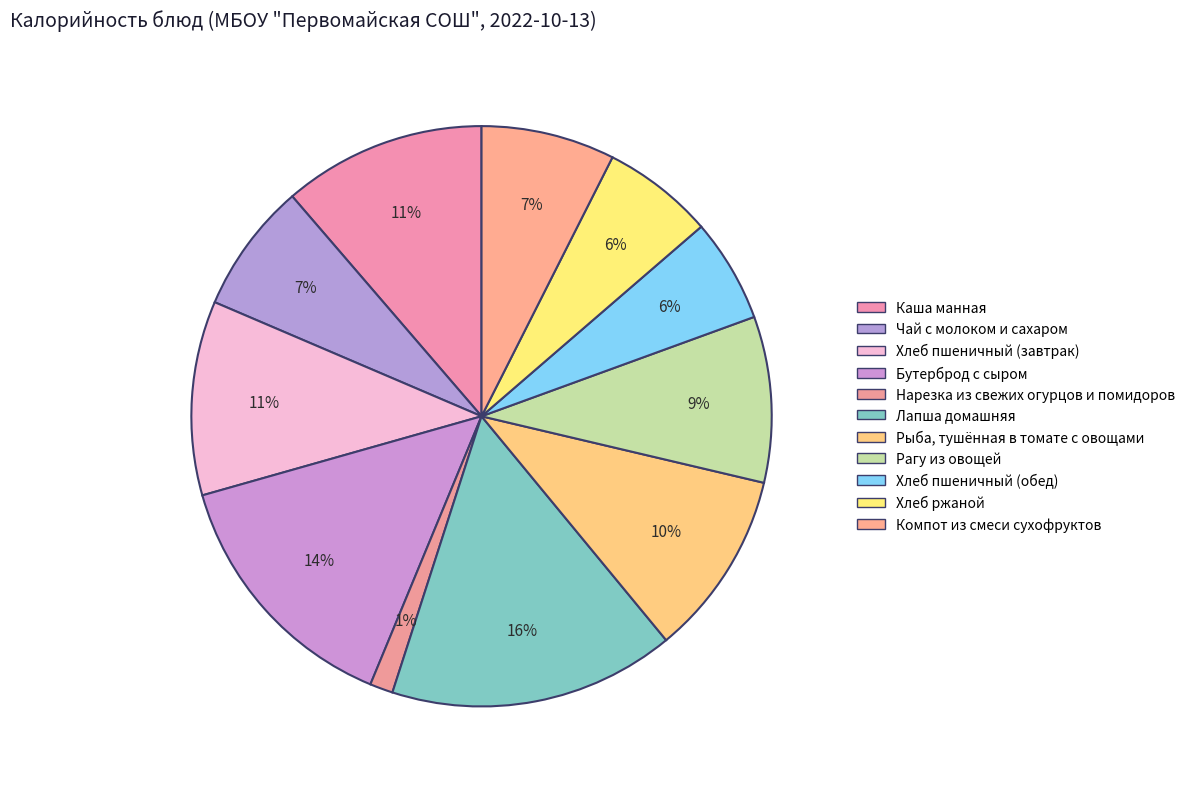

What is the smallest slice in the pie chart?

Нарезка из свежих огурцов и помидоров